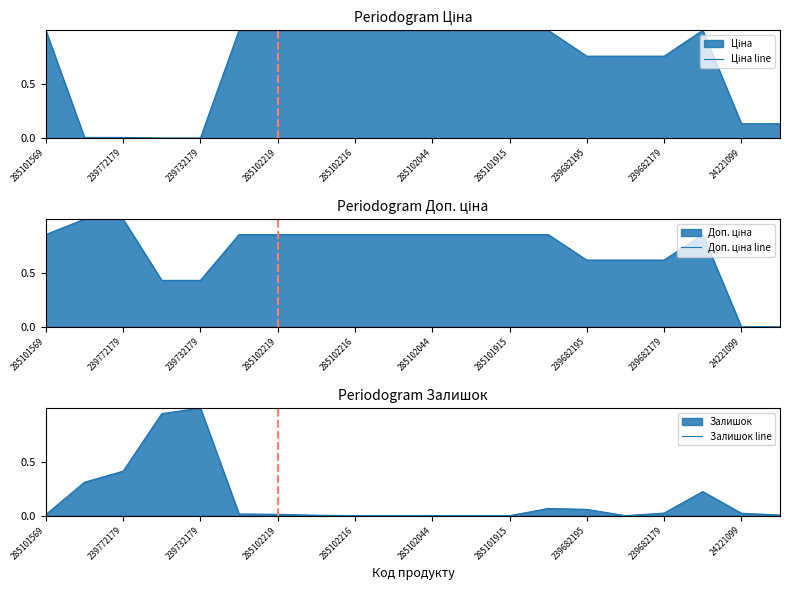

Which category has the highest value in the Залишок line series?

239732179